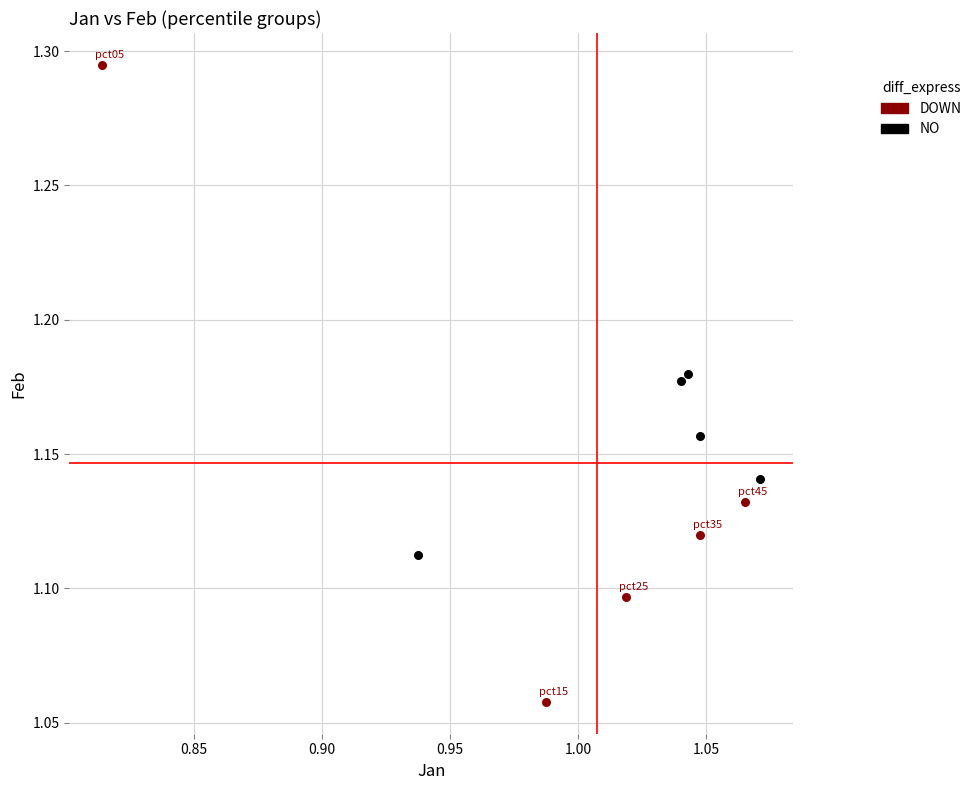

Which series has the widest spread of Y values?

DOWN